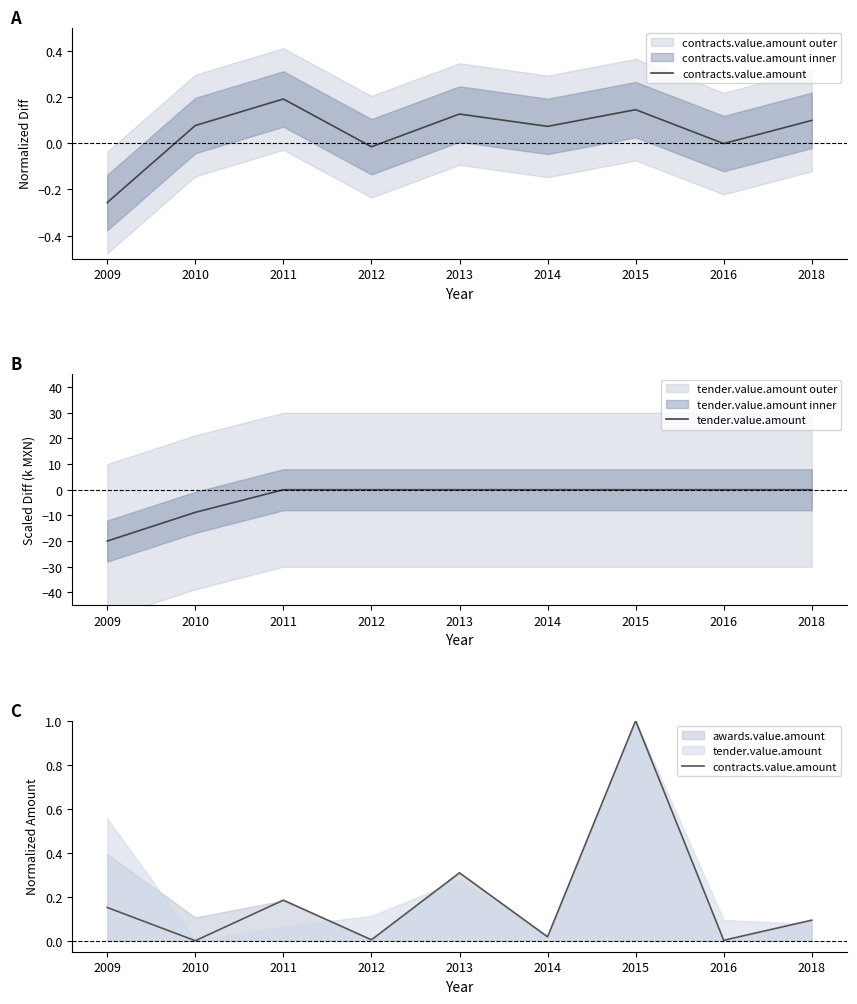

Is it true that contracts.value.amount equals 0.3 at 2013?

True